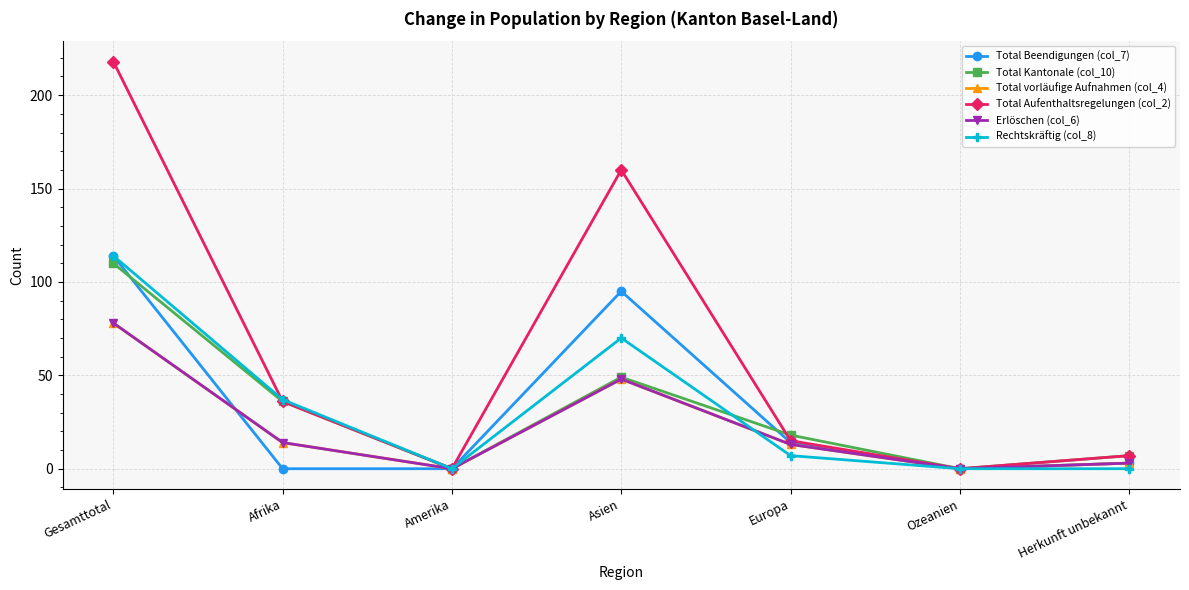

Is the value of Total vorläufige Aufnahmen (col_4) at Europa greater than the value of Rechtskräftig (col_8) at Gesamttotal?

No